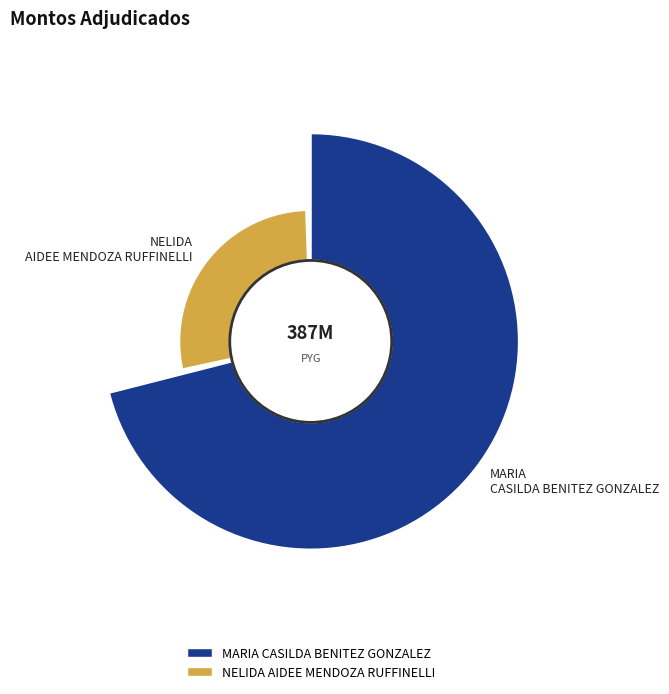

How many slices are in this pie chart?

2